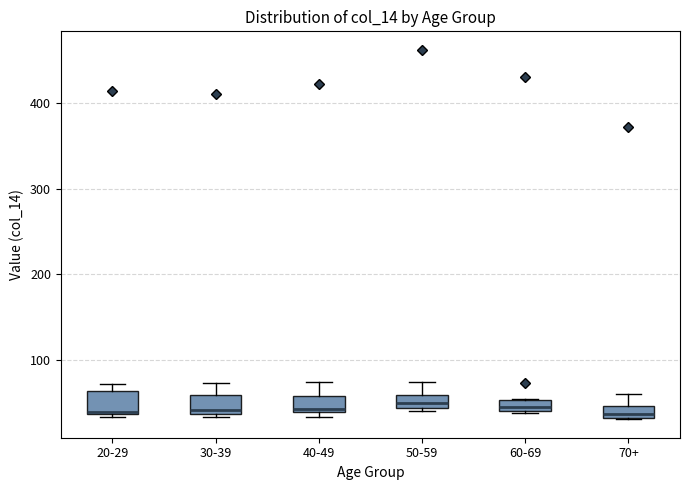

Where is the upper edge of the box for 50-59 on the y-axis? The values are not printed on the chart, so give them approximately, as read against the axis.

60